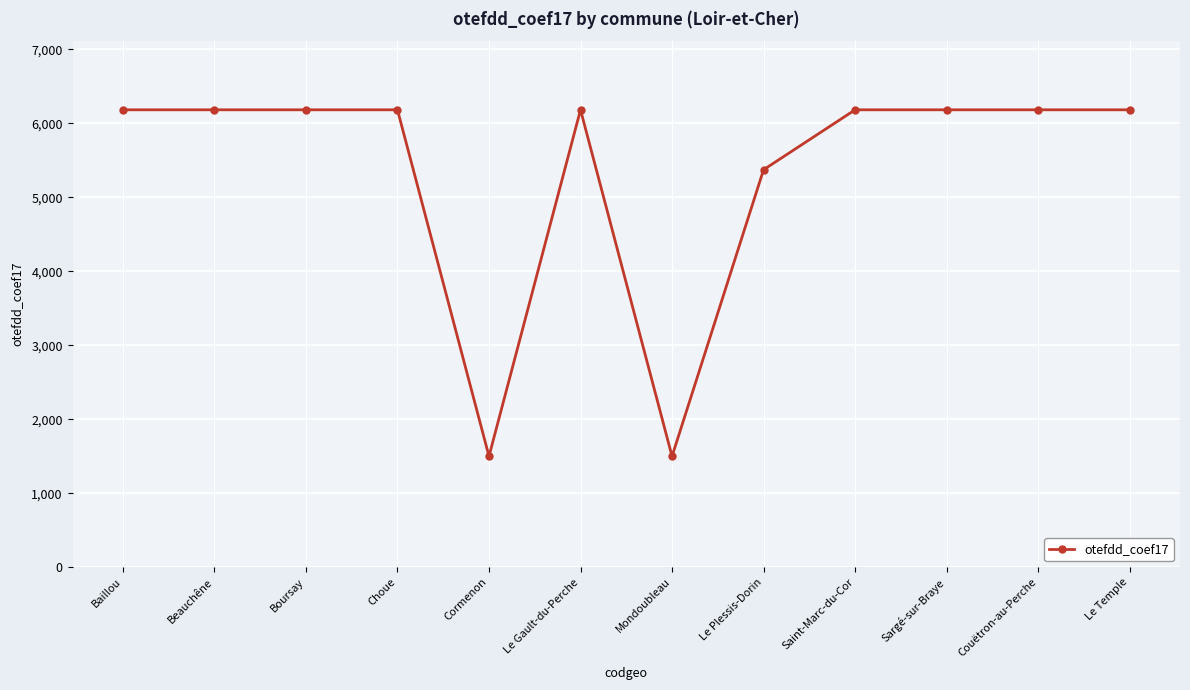

How many lines are shown in the chart?

1